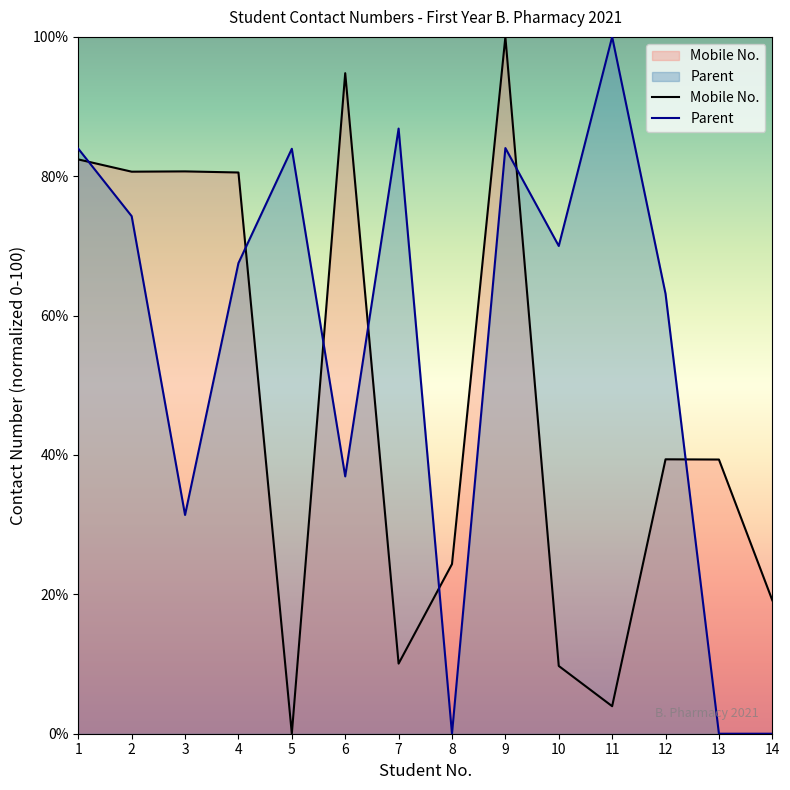

How many values are below 39?

6